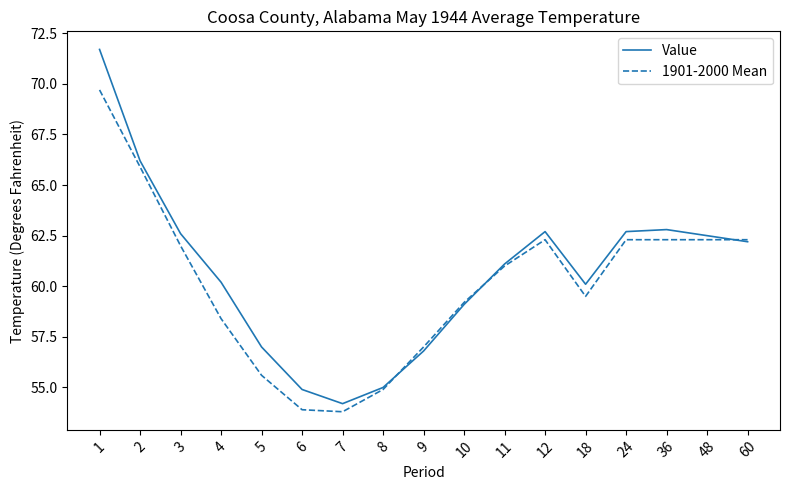

Is the value of 1901-2000 Mean at 1 greater than the value of Value at 18?

Yes